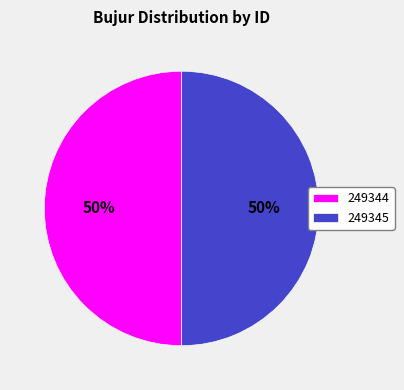

What is the ratio of the value at 249345 to the value at 249344?

1.0